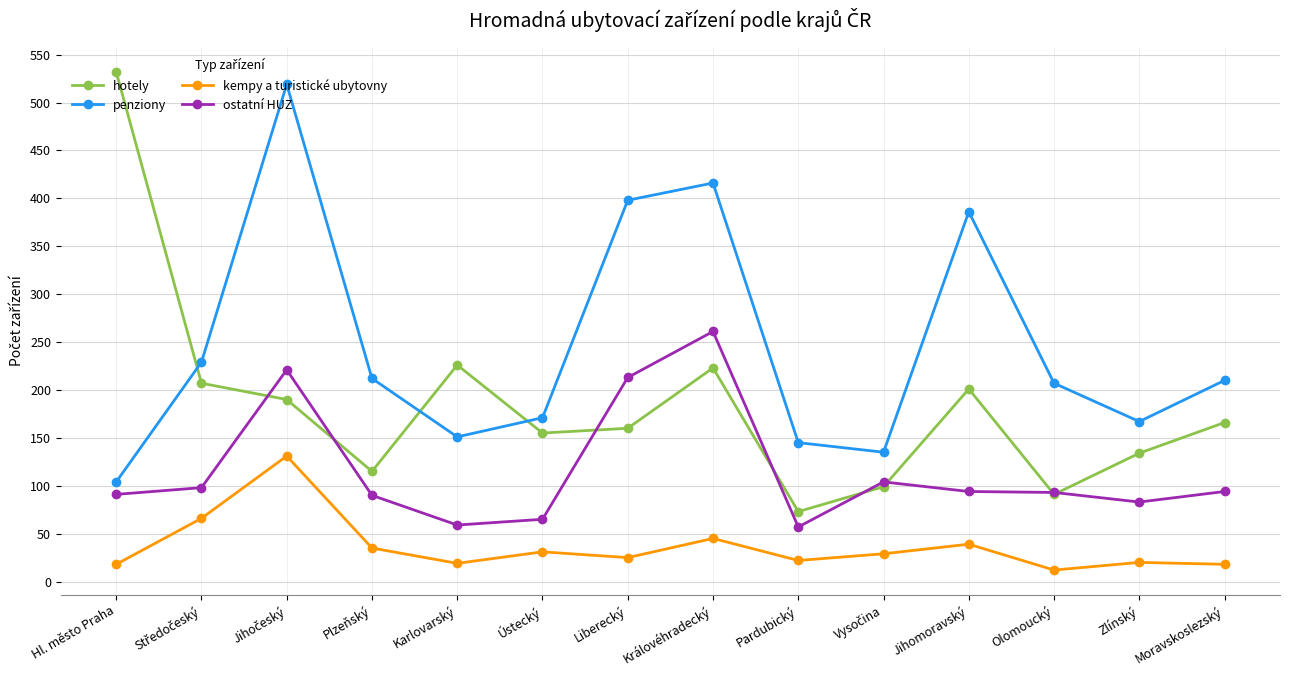

What is the highest value of the hotely series?

532